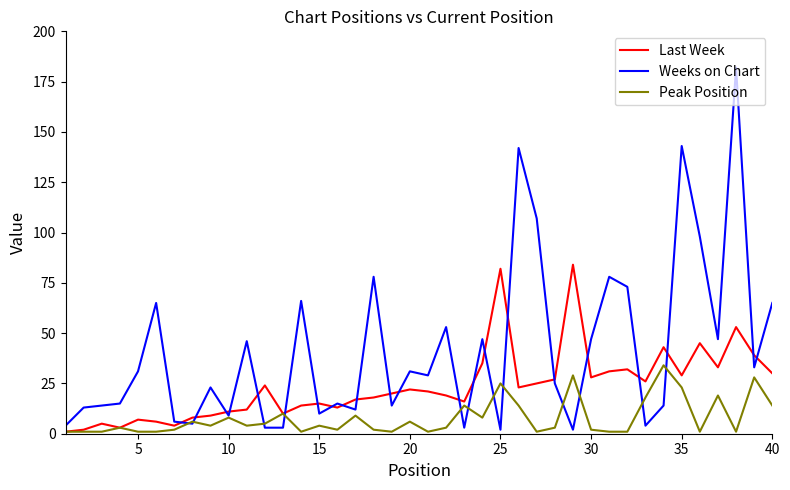

What is the maximum value shown in the chart?

182